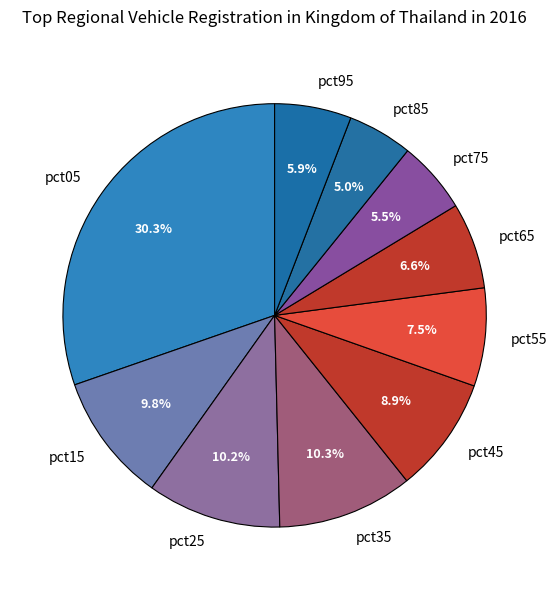

Is it true that pct25 is 10% of the pie?

True